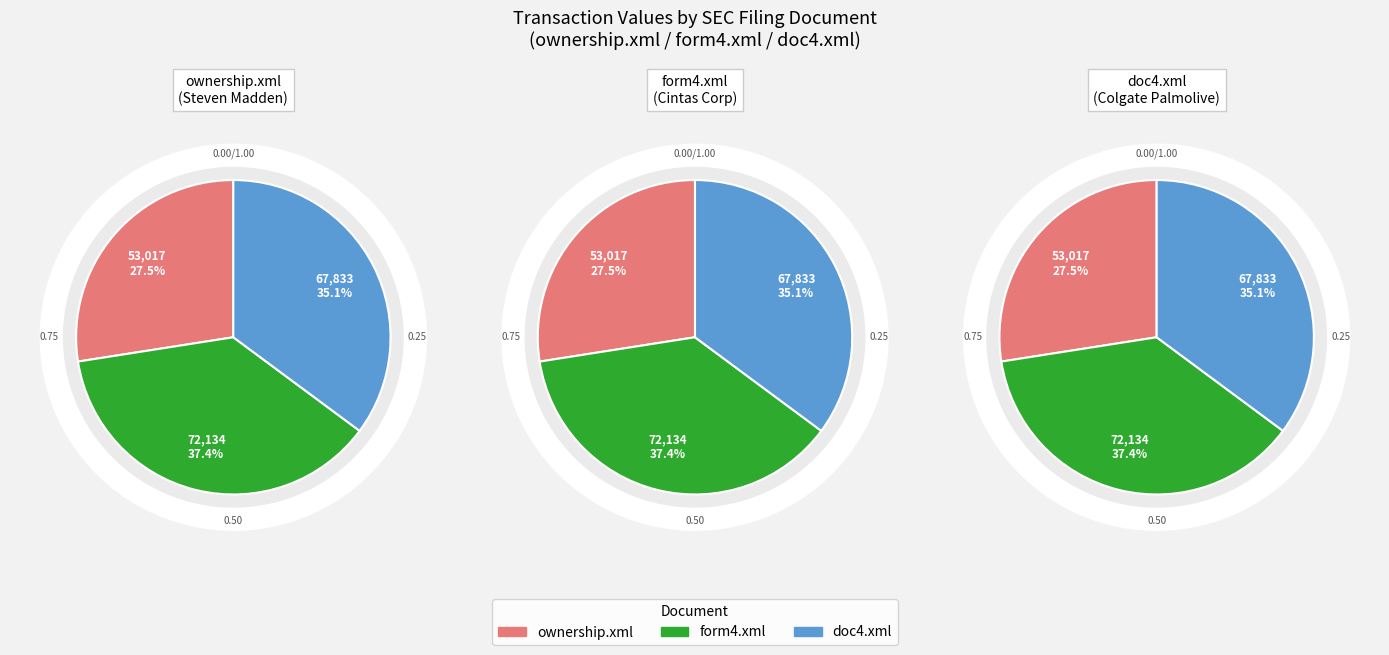

To the nearest percent, what is the combined percentage of form4.xml and ownership.xml?

65%